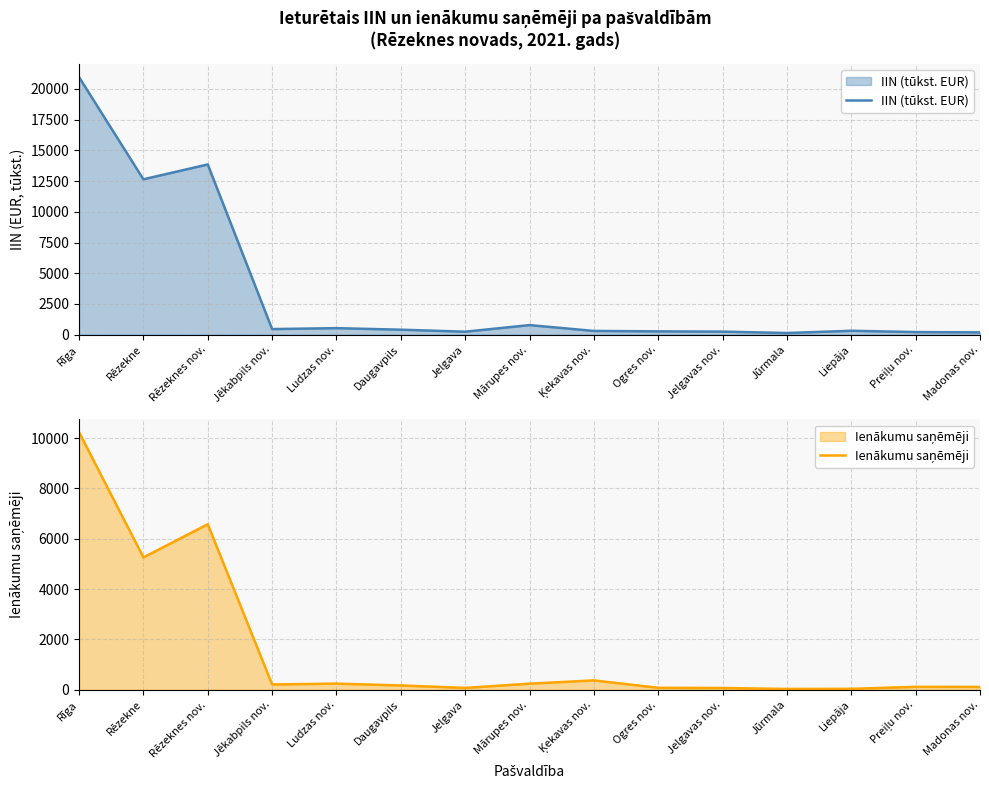

What is the sum of all IIN (tūkst. EUR) values?

51588.3